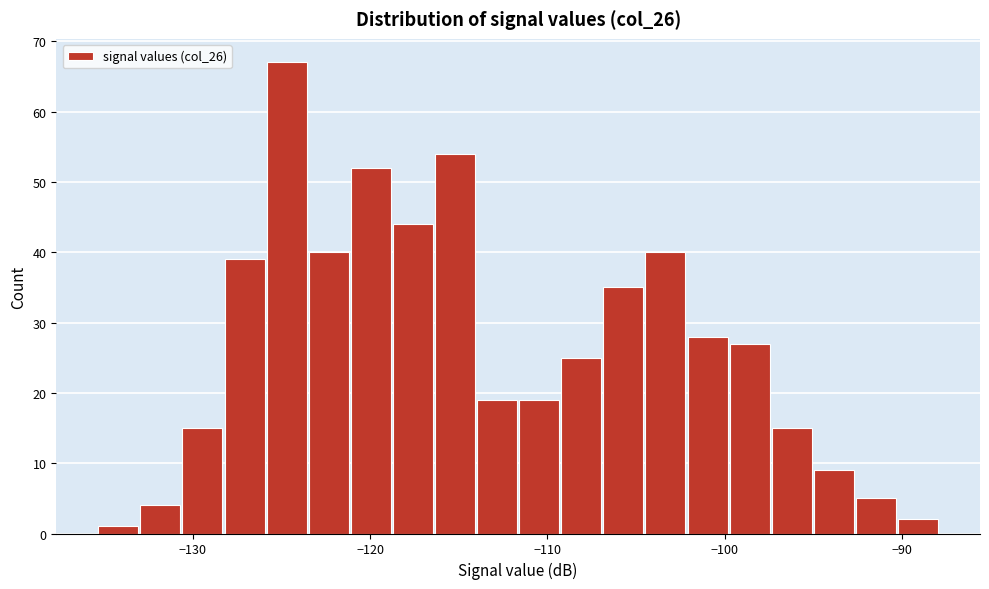

Read against the x-axis, roughly where is the centre of the tallest bar?

-125